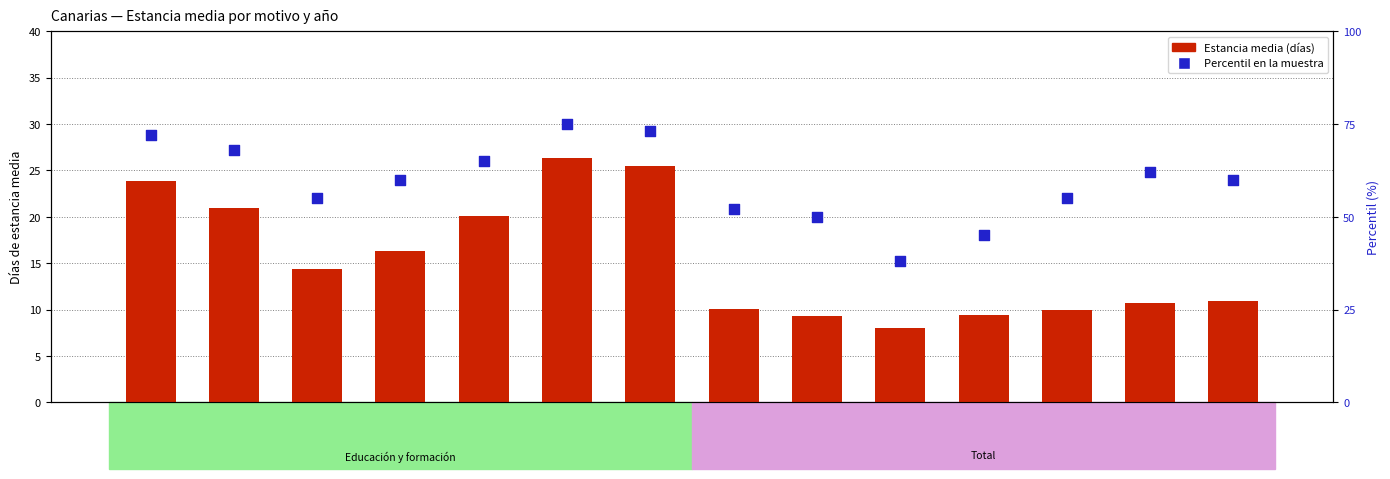

Which series has the largest total across all categories?

Percentil en la muestra